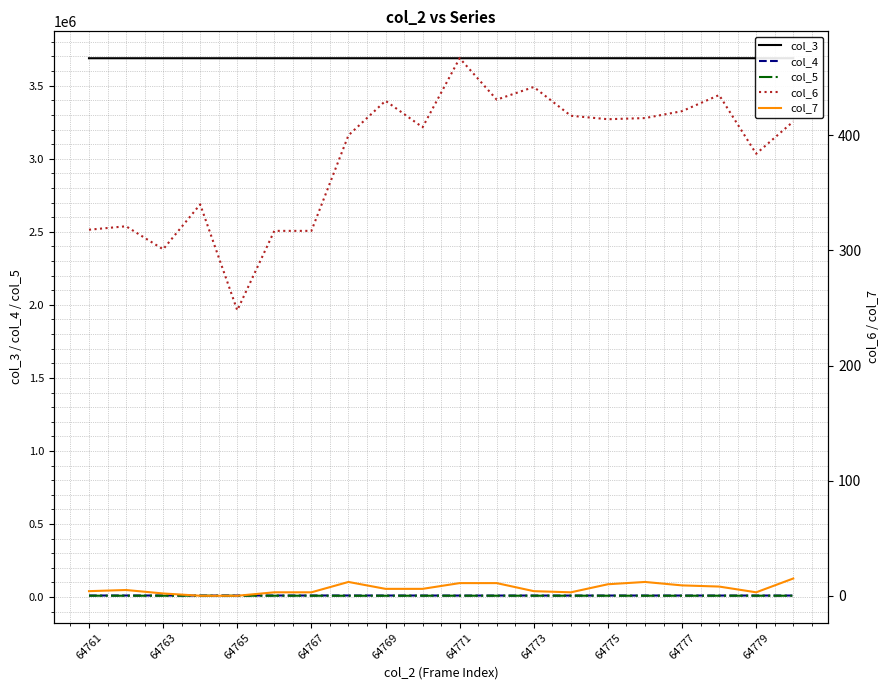

What is the spread (max minus min) of values at 64763?

3687679